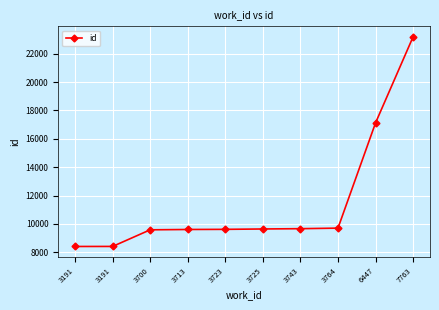

What is the smallest value displayed?

8411